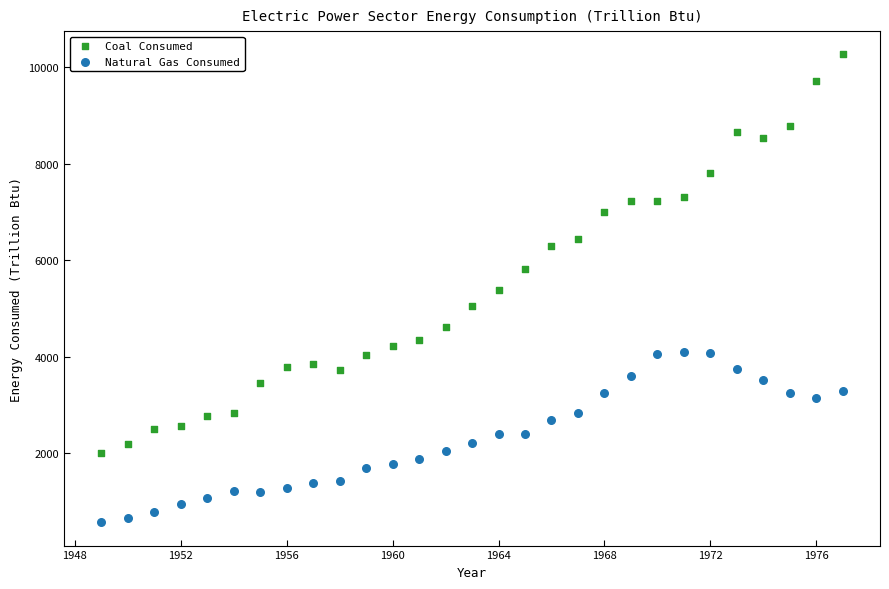

Which series has the largest Y range (max minus min)?

Coal Consumed